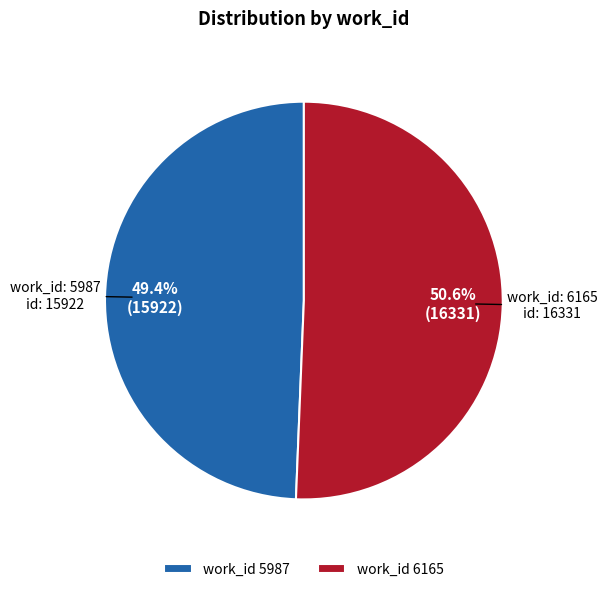

What is the ratio of the value at work_id 5987 to the value at work_id 6165?

1.0